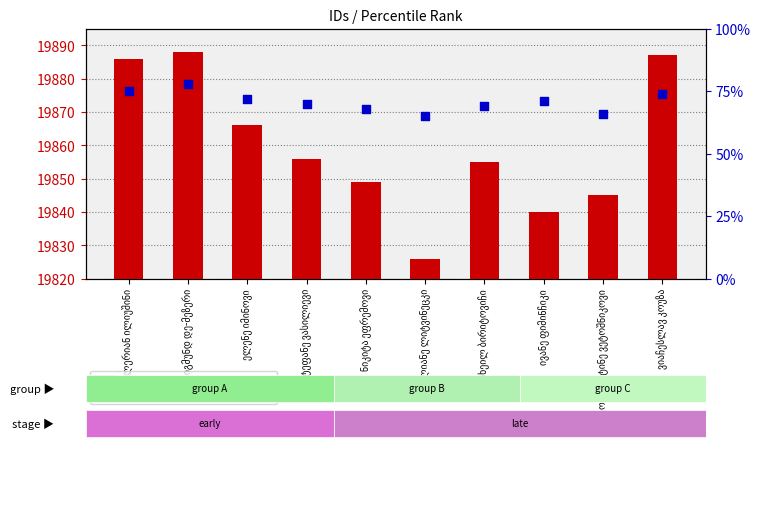

At how many categories does at least one series exceed 2980?

10